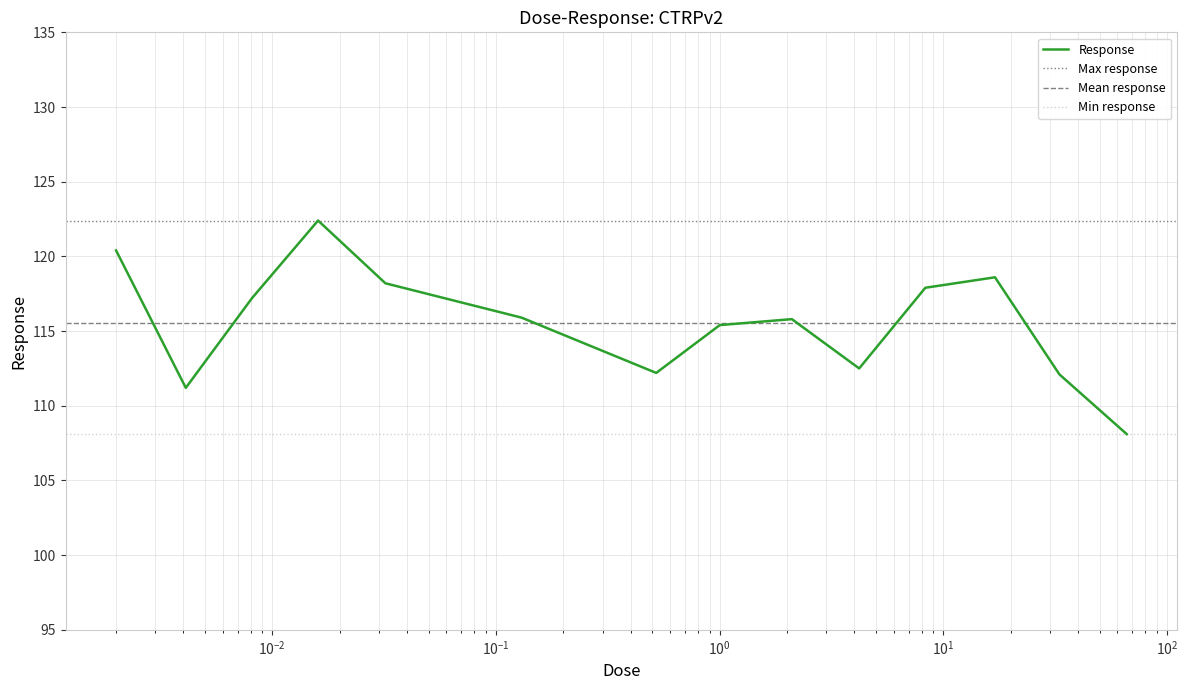

The chart shows a value of 49.1 at 0.0081. True or false?

False